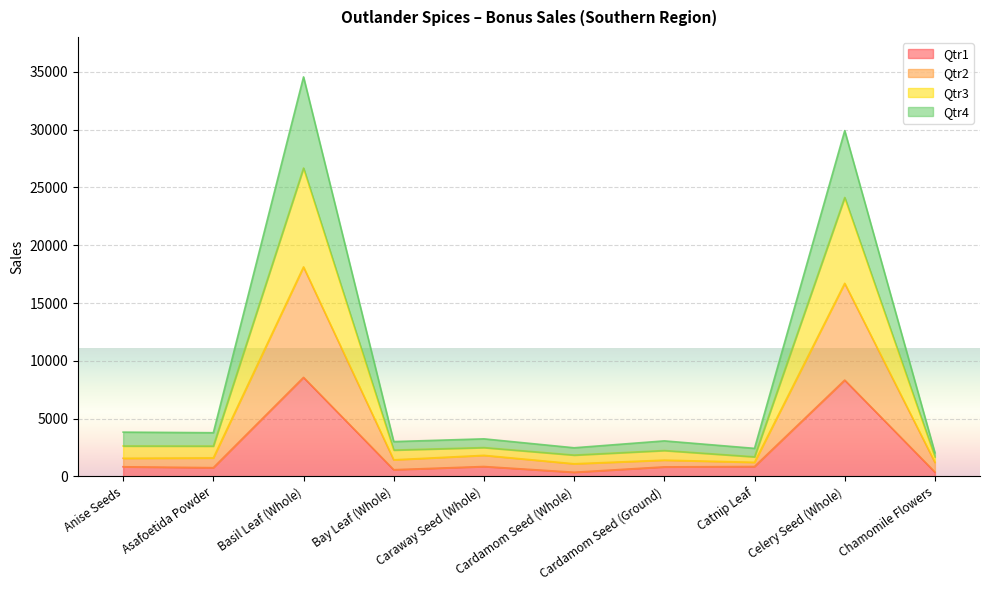

Which category has the lowest value across all series?

Cardamom Seed (Whole)